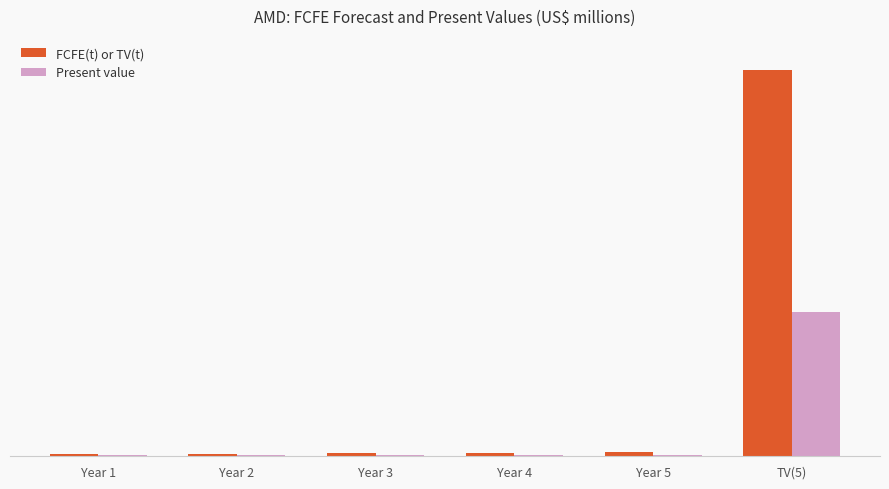

What is the maximum value shown in the chart?

330908